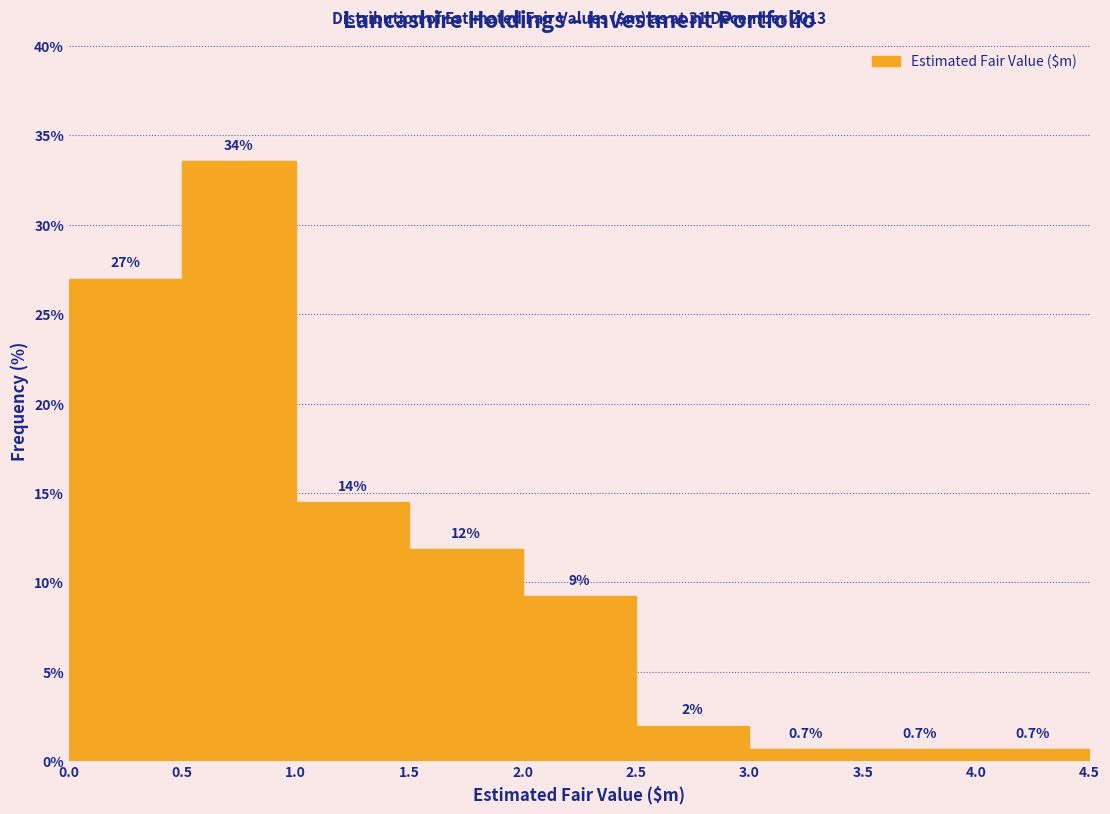

Over which range of the x-axis is the bar tallest?

0.5 to 1.0